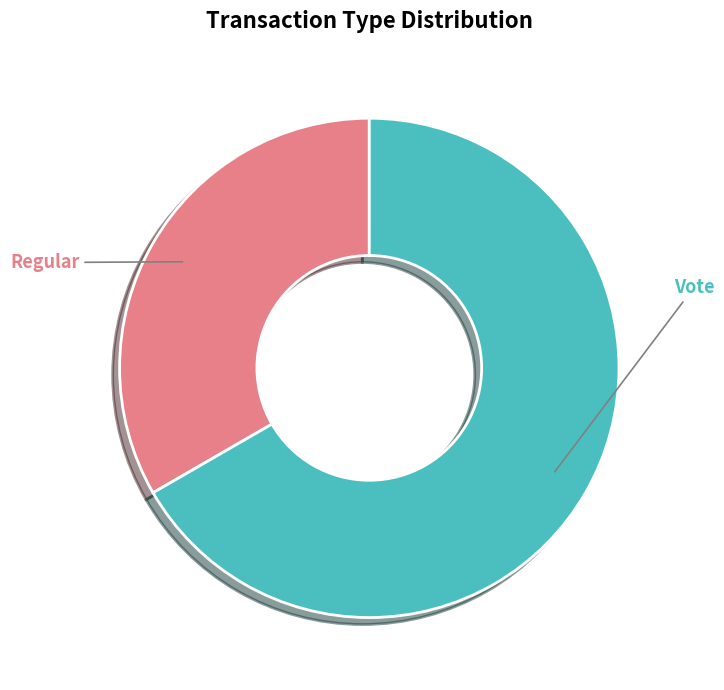

Between Vote and Regular, which is larger?

Vote